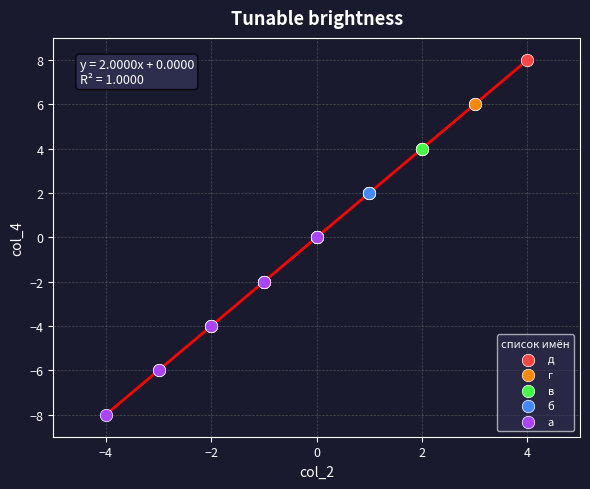

Which series contains the highest Y value?

д